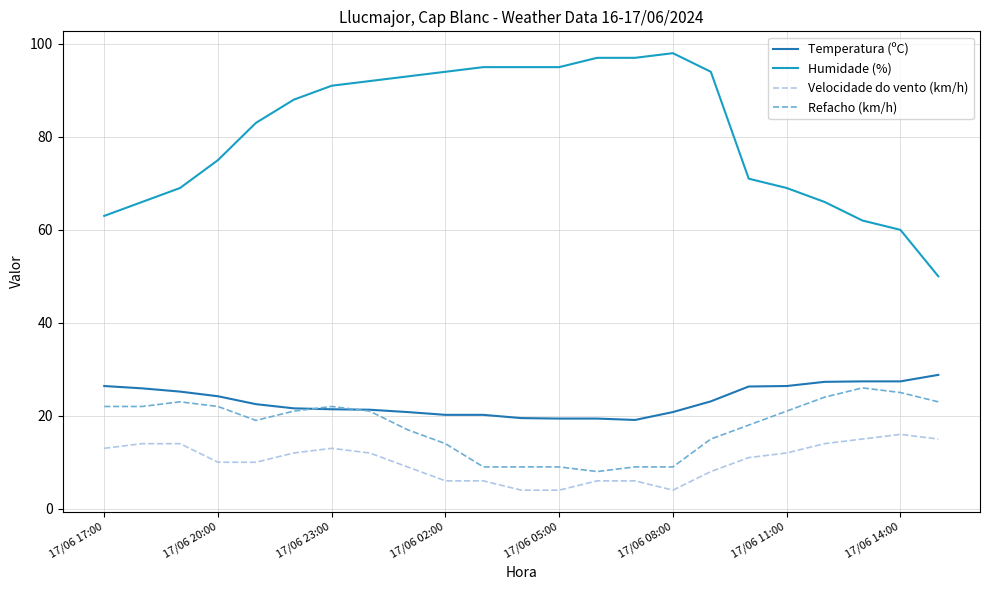

List the series in order of their peak value, highest first.

Humidade (%), Temperatura (ºC), Refacho (km/h), Velocidade do vento (km/h)